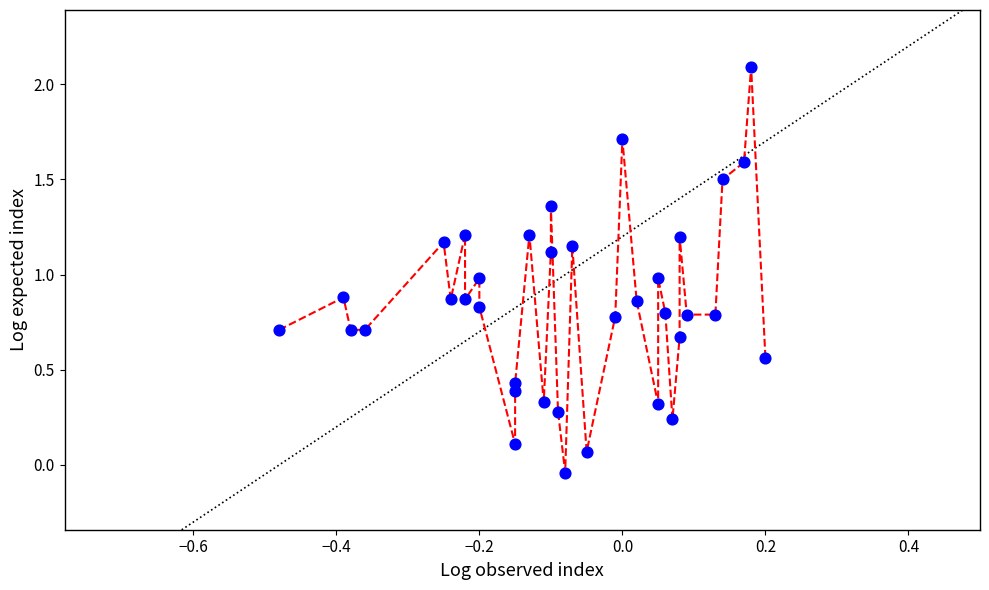

What is the range of Y values (max minus min)?

2.1